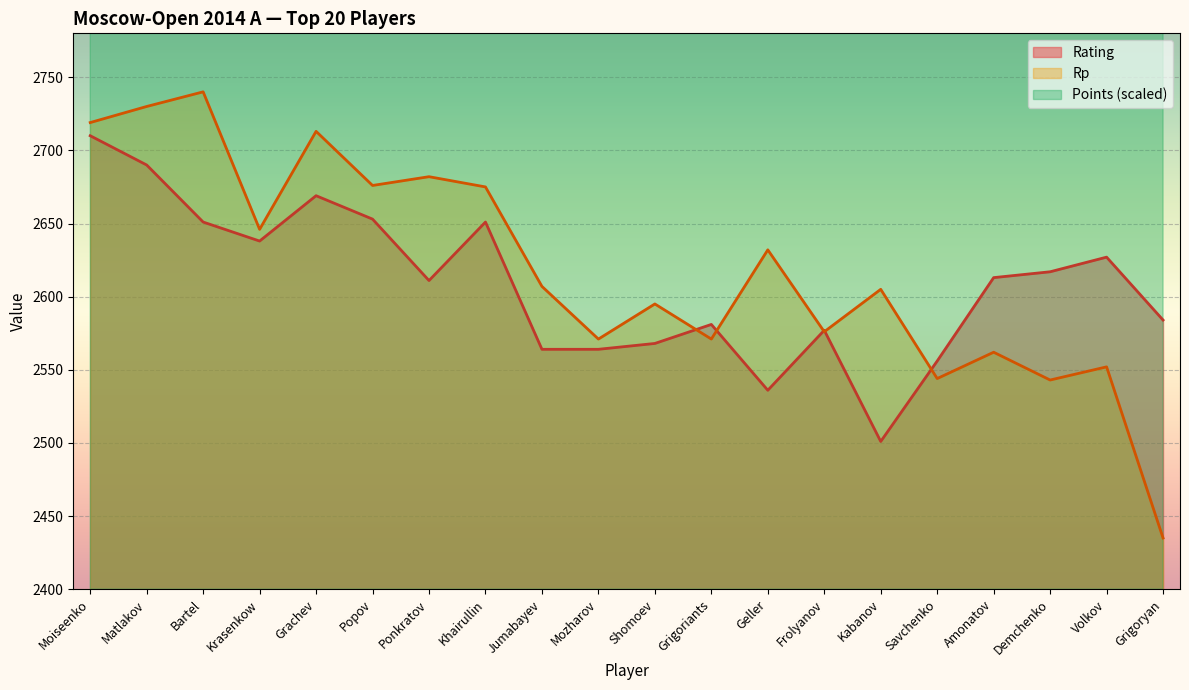

How many data points in Points are above 4635?

4